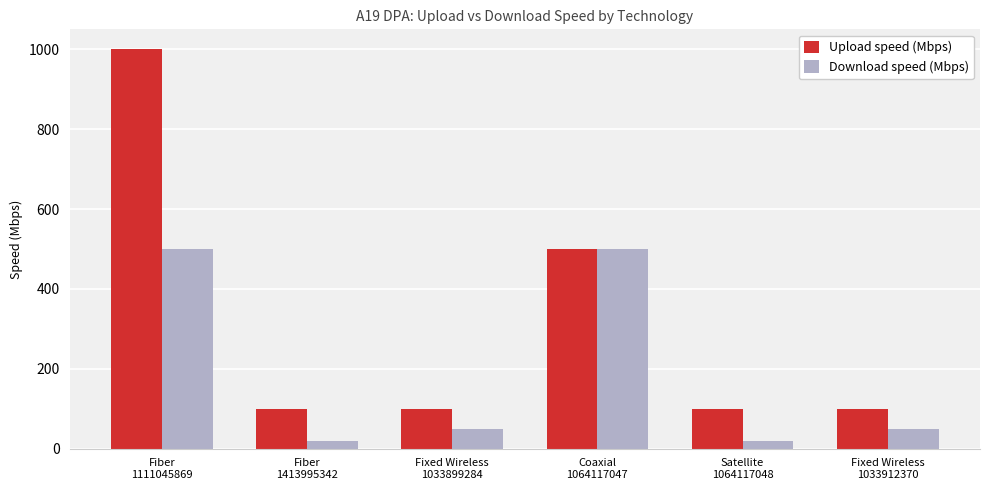

Reading right to left, extract all data points from this chart.

Upload speed (Mbps): Fixed Wireless
1033912370=100	Satellite
1064117048=100	Coaxial
1064117047=500	Fixed Wireless
1033899284=100	Fiber
1413995342=100	Fiber
1111045869=1000
Download speed (Mbps): Fixed Wireless
1033912370=50	Satellite
1064117048=20	Coaxial
1064117047=500	Fixed Wireless
1033899284=50	Fiber
1413995342=20	Fiber
1111045869=500